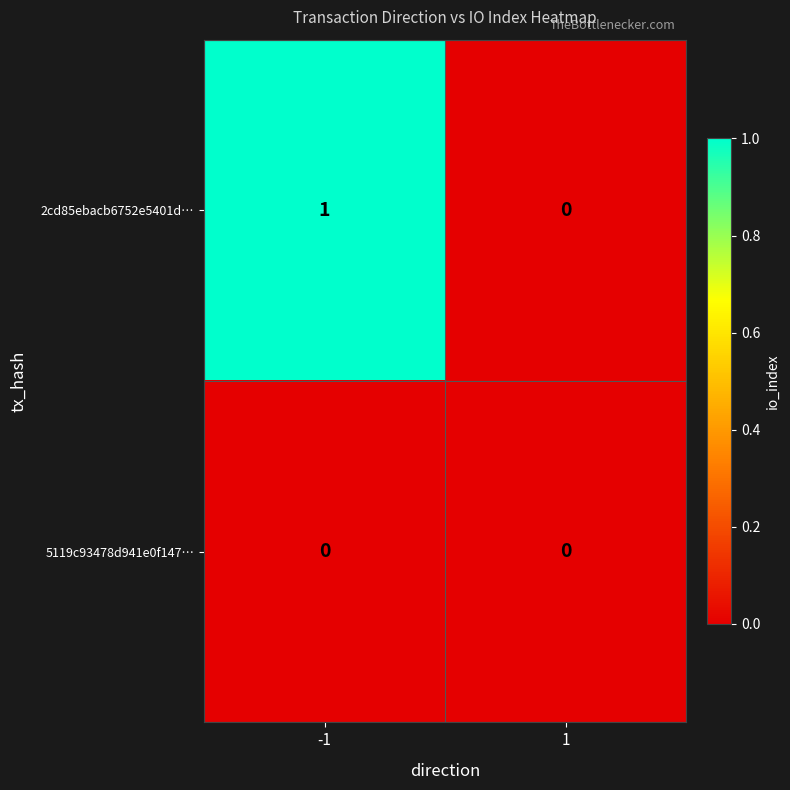

What is the total value across all series at -1?

1